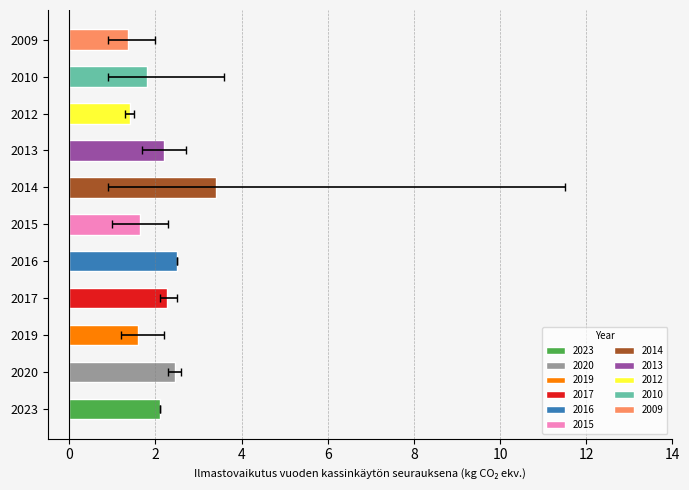

Is it true that p_min equals 1.2 at 2020?

False